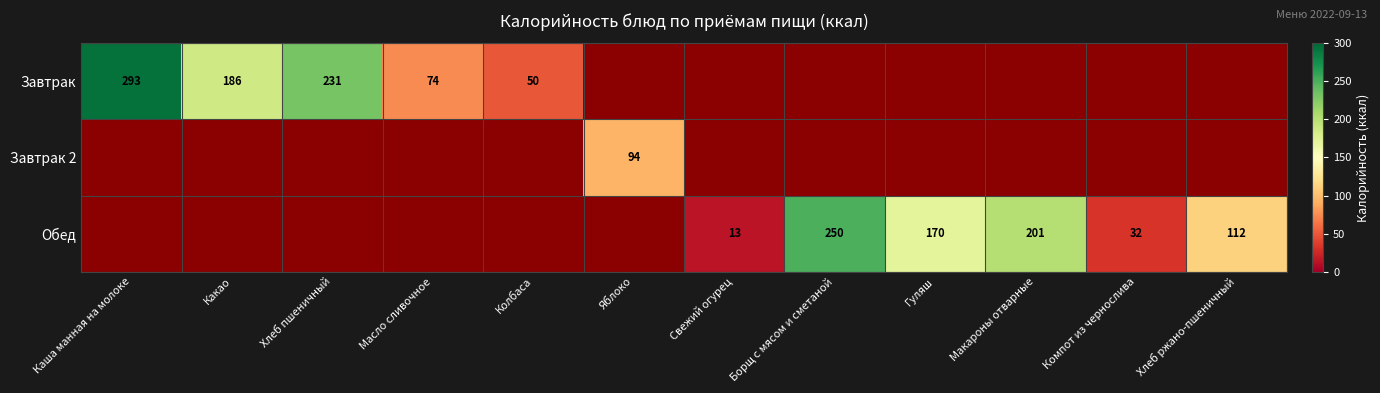

The value of Завтрак at Масло сливочное is 74. True or false?

True